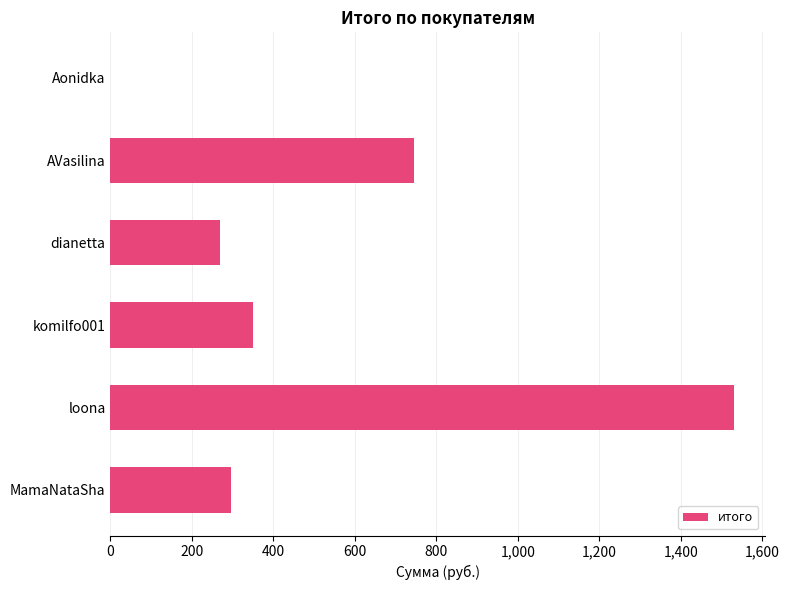

Are the bars grouped side by side (vs. stacked)?

No